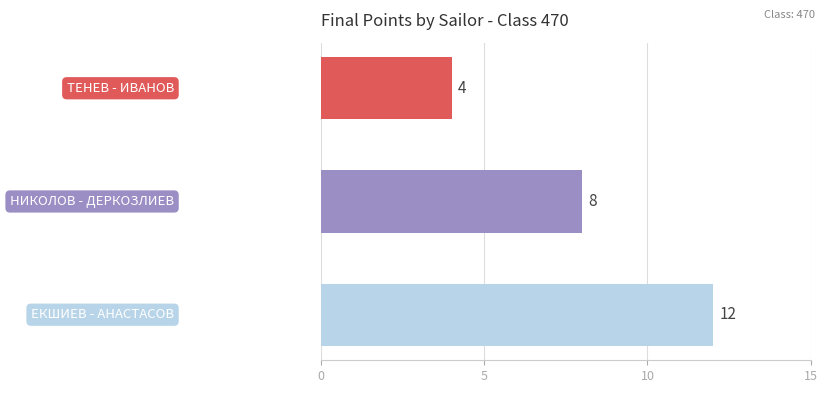

What is the maximum value shown in the chart?

12